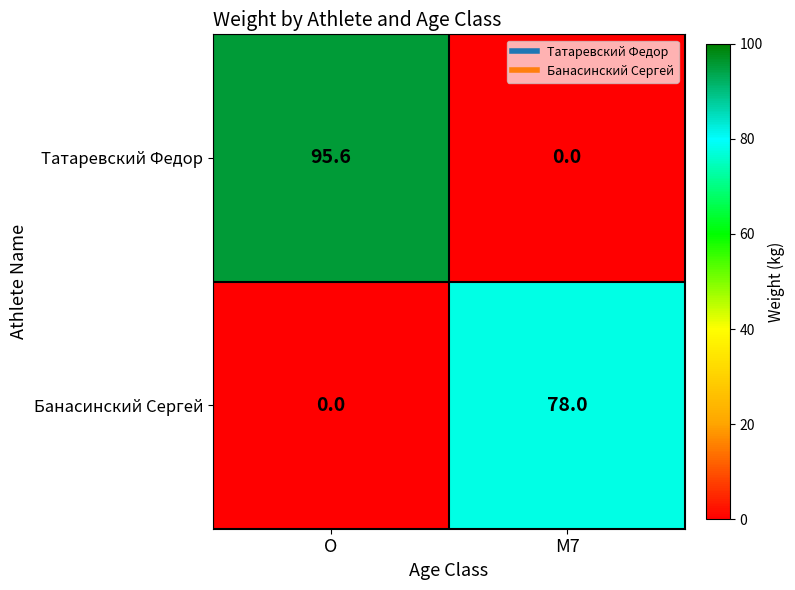

Between O and M7, which series saw the biggest shift?

Татаревский Федор